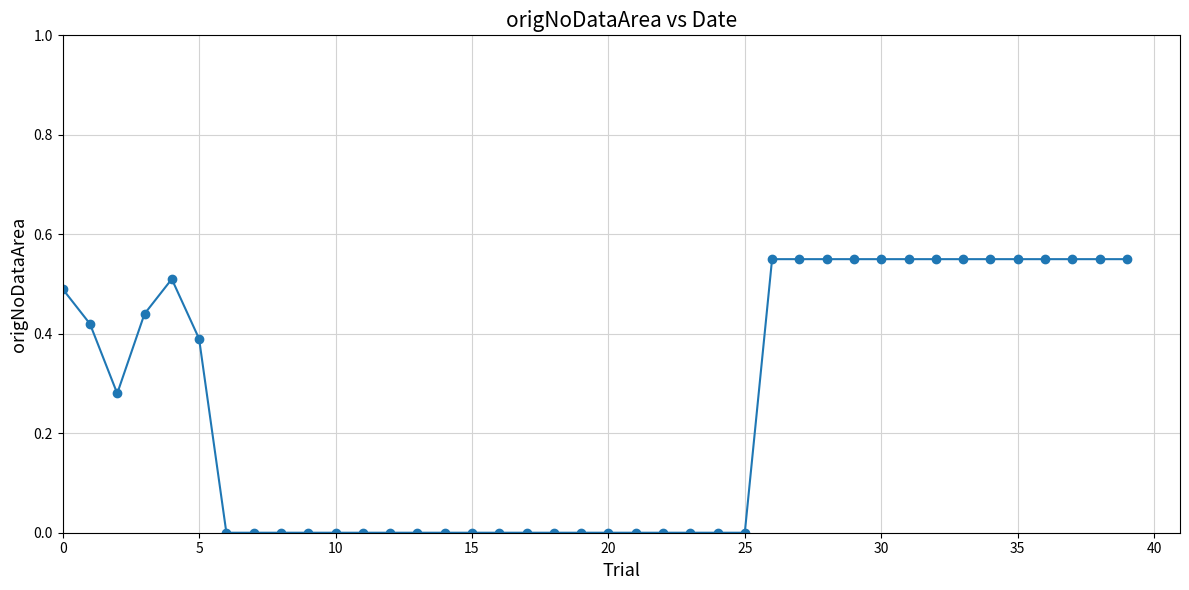

True or false: the data has more than 0 interior local peaks.

True